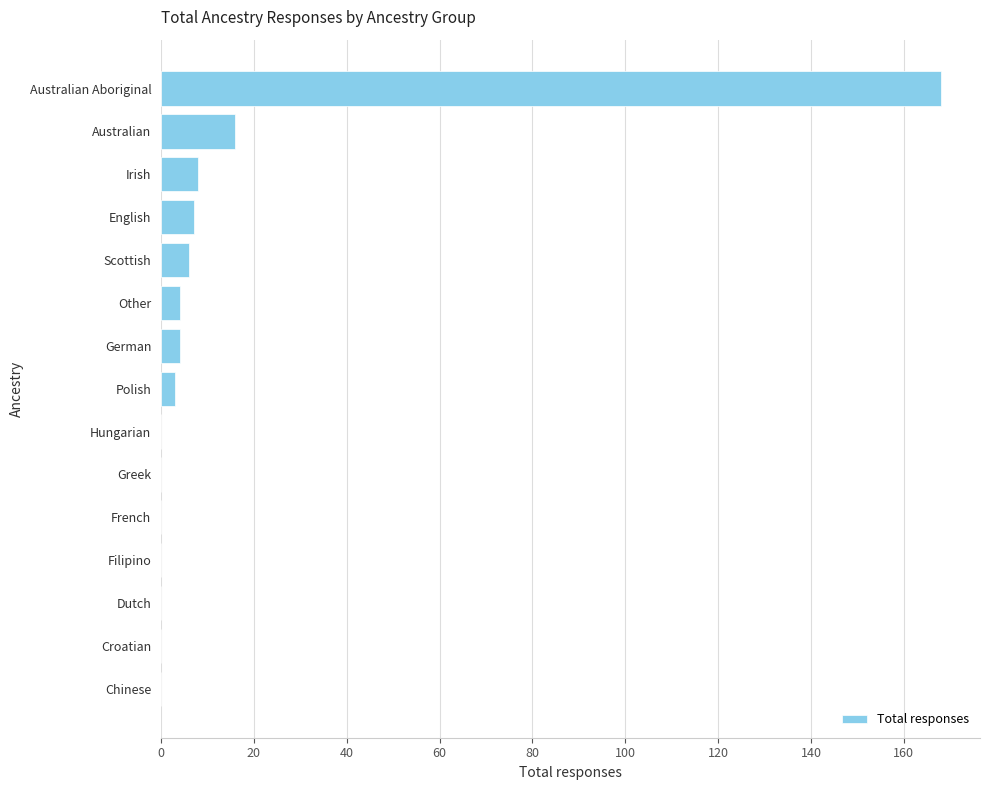

What is the maximum value shown in the chart?

168